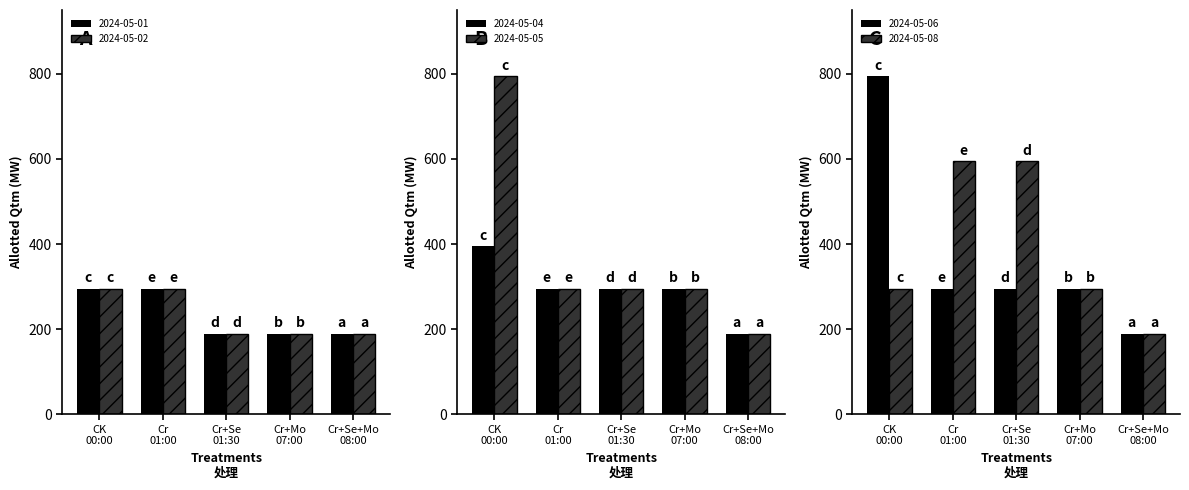

Reading left to right, transcribe all the data shown in this chart.

2024-05-01: CK
00:00=295	Cr
01:00=295	Cr+Se
01:30=190	Cr+Mo
07:00=190	Cr+Se+Mo
08:00=190
2024-05-02: CK
00:00=295	Cr
01:00=295	Cr+Se
01:30=190	Cr+Mo
07:00=190	Cr+Se+Mo
08:00=190
2024-05-04: CK
00:00=395	Cr
01:00=295	Cr+Se
01:30=295	Cr+Mo
07:00=295	Cr+Se+Mo
08:00=190
2024-05-05: CK
00:00=795	Cr
01:00=295	Cr+Se
01:30=295	Cr+Mo
07:00=295	Cr+Se+Mo
08:00=190
2024-05-06: CK
00:00=795	Cr
01:00=295	Cr+Se
01:30=295	Cr+Mo
07:00=295	Cr+Se+Mo
08:00=190
2024-05-08: CK
00:00=295	Cr
01:00=595	Cr+Se
01:30=595	Cr+Mo
07:00=295	Cr+Se+Mo
08:00=190